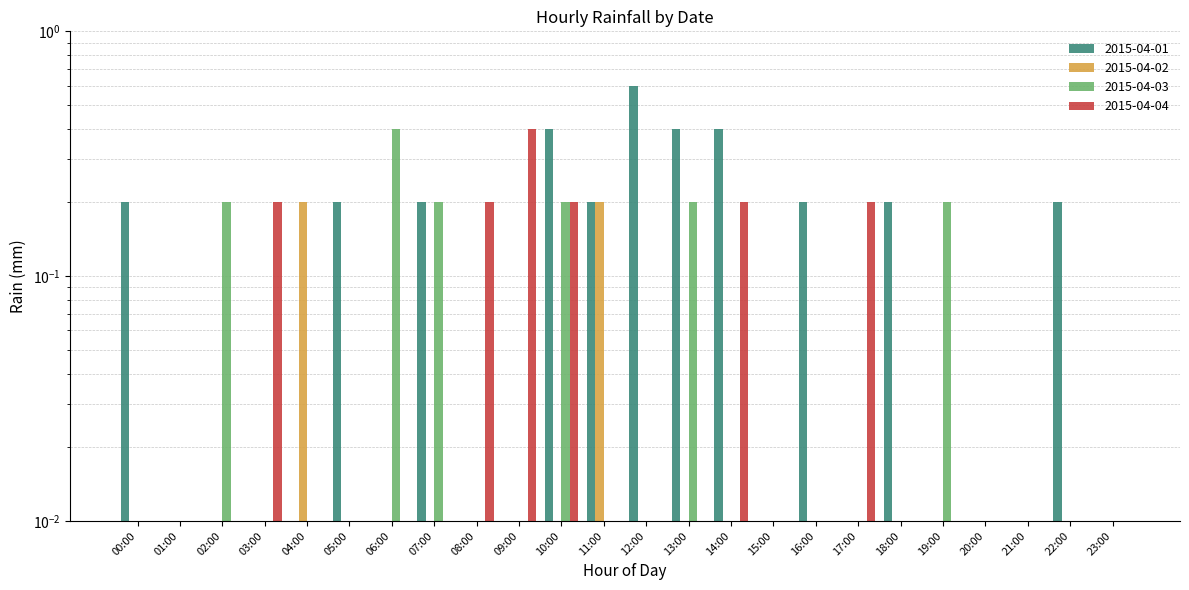

How many values in the 2015-04-04 series exceed 0?

6